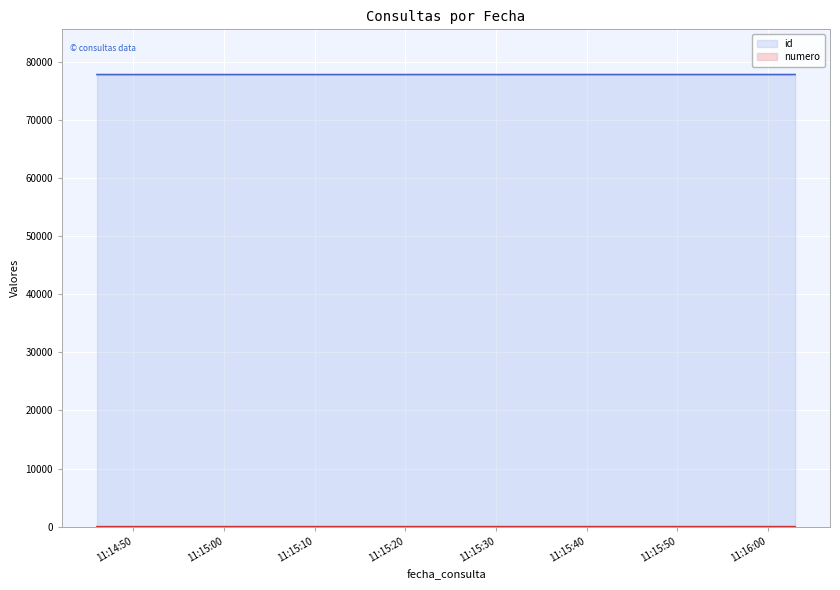

The value of id at 2023-04-05 11:15:33 is 77759. True or false?

True